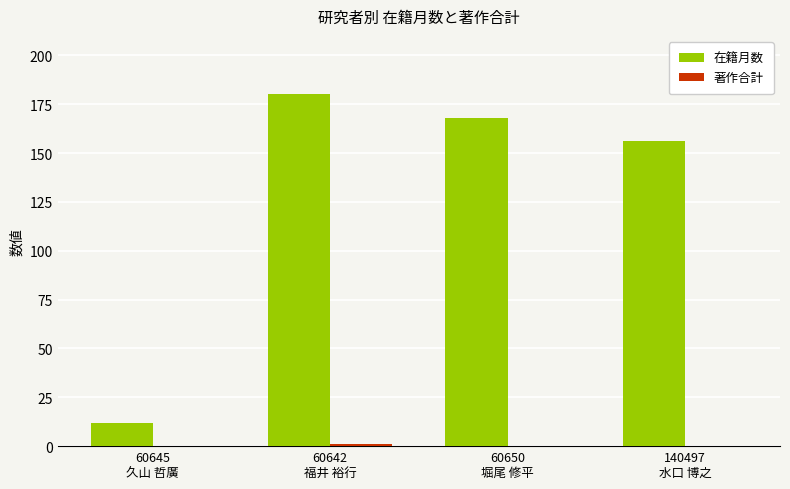

Which series has the largest total across all categories?

在籍月数